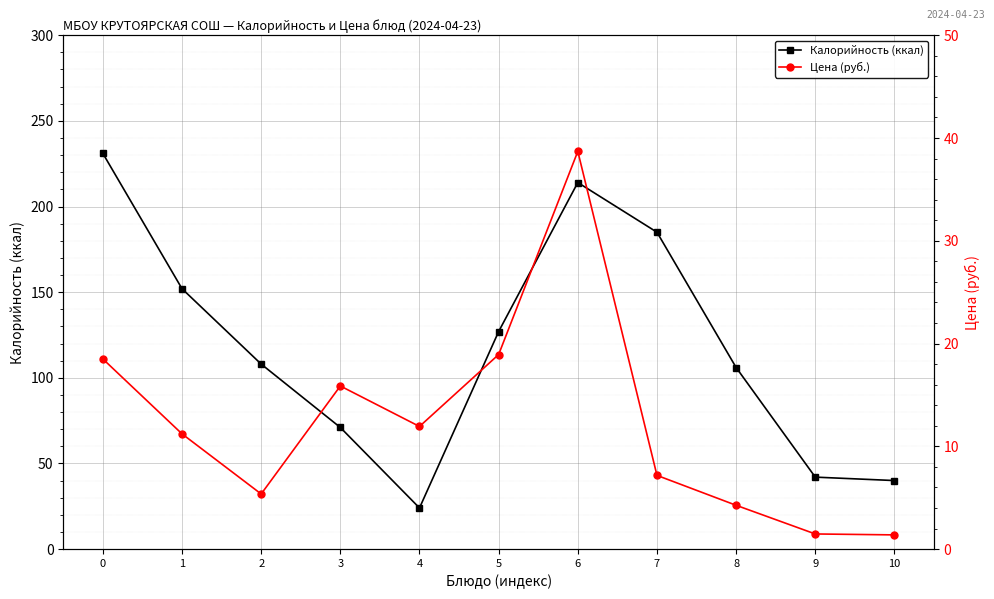

True or false: Калорийность (ккал) has more than 0 points higher than both neighbors.

True